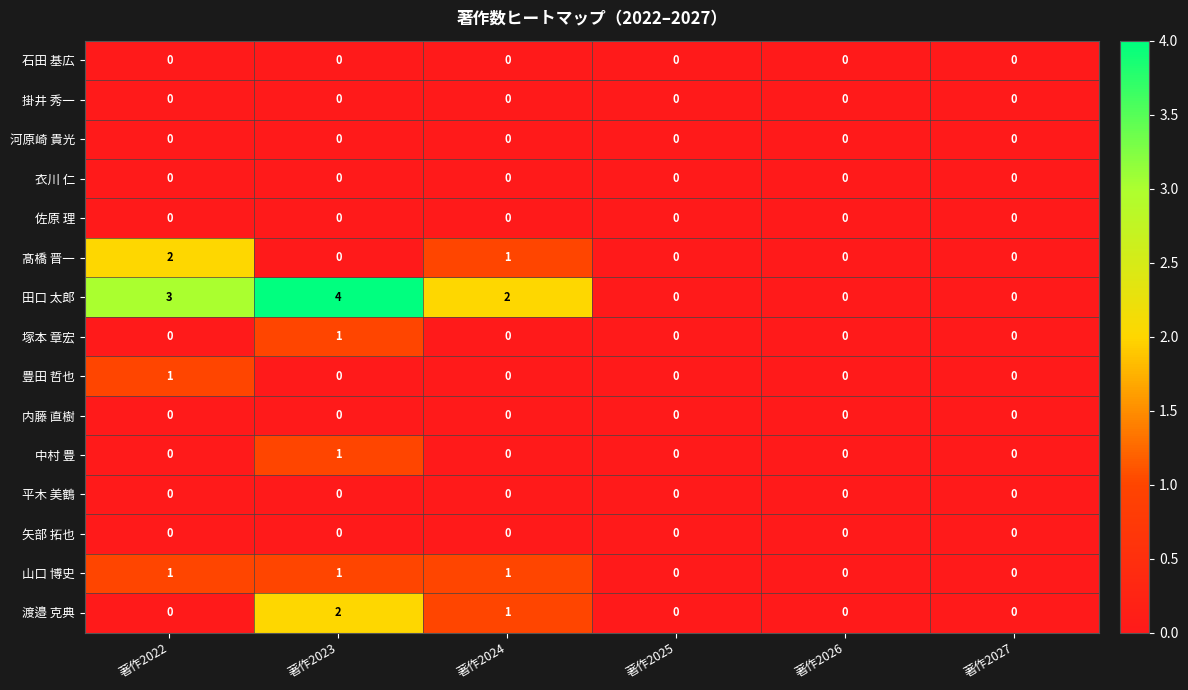

Is the value of 山口 博史 at 著作2024 greater than the value of 河原崎 貴光 at 著作2027?

Yes